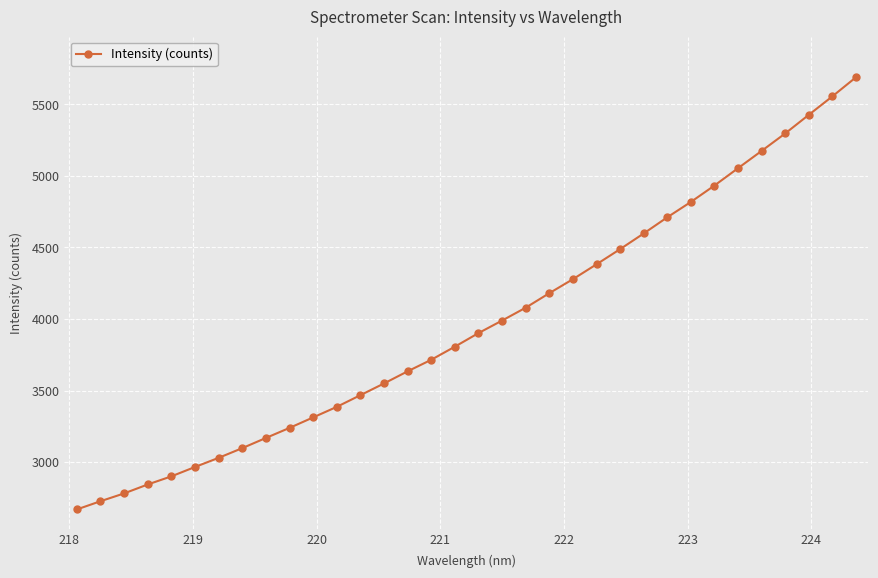

What is the difference between the second highest and second lowest values?

2829.1